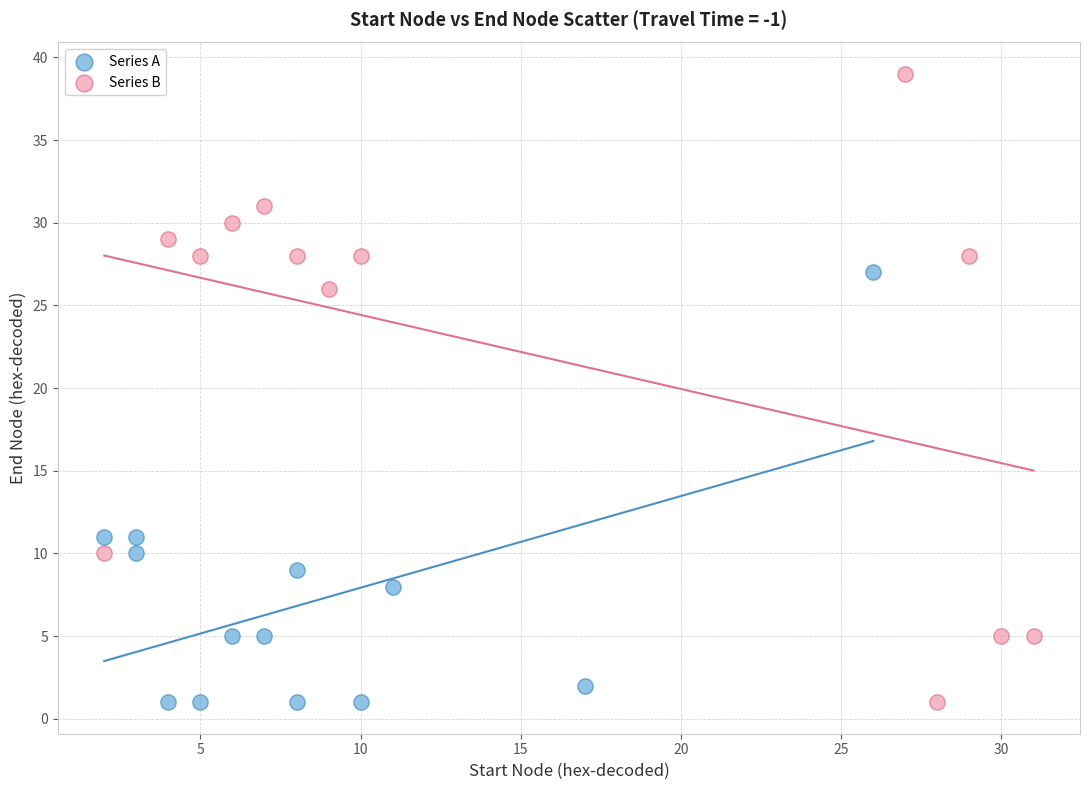

Which series has the largest Y range (max minus min)?

Series B